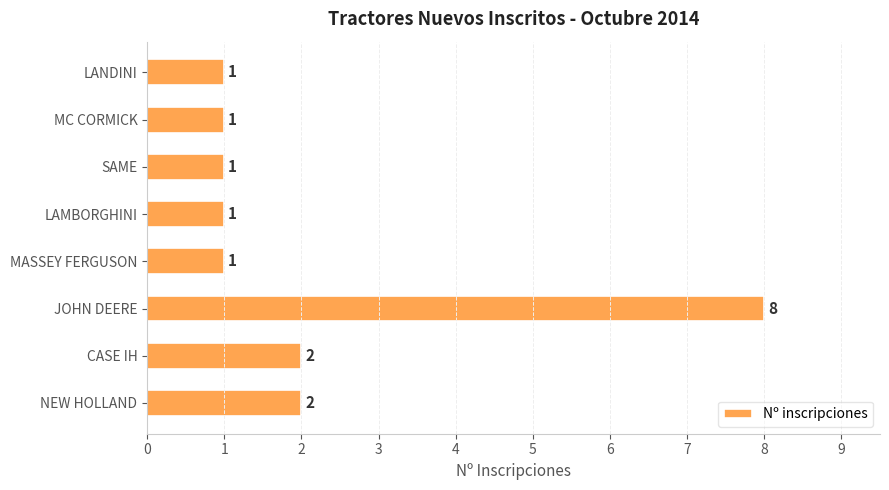

The chart shows a value of 2 at SAME. True or false?

False